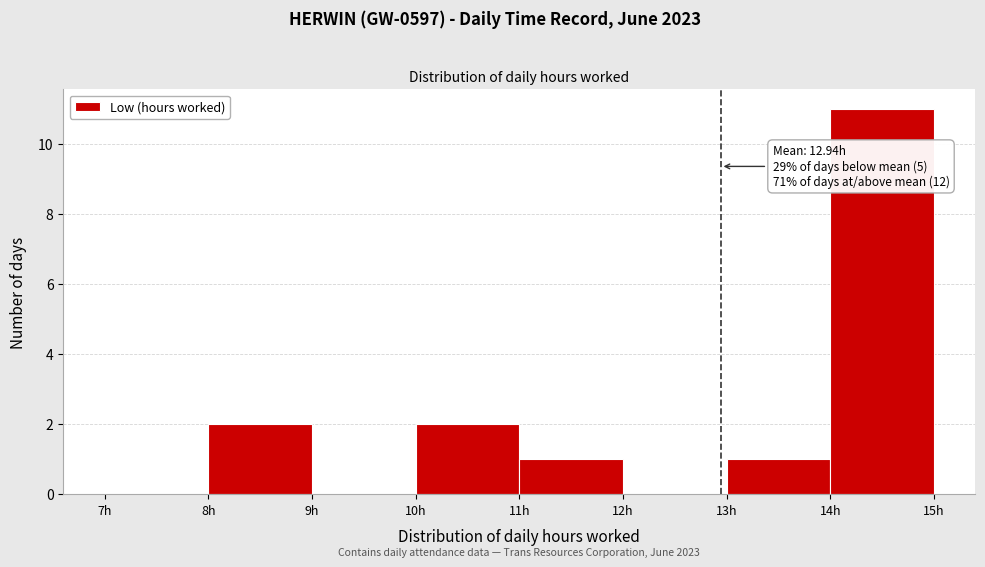

Over which range of the x-axis is the bar tallest?

14 to 15